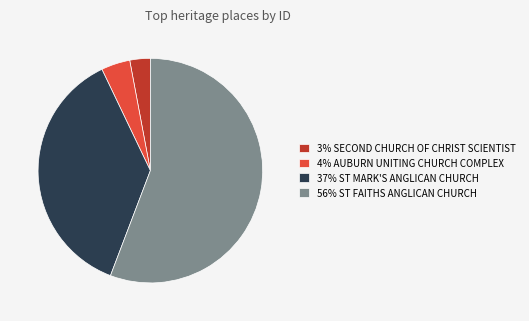

Rank the categories by value from lowest to highest.

3% SECOND CHURCH OF CHRIST SCIENTIST, 4% AUBURN UNITING CHURCH COMPLEX, 37% ST MARK'S ANGLICAN CHURCH, 56% ST FAITHS ANGLICAN CHURCH